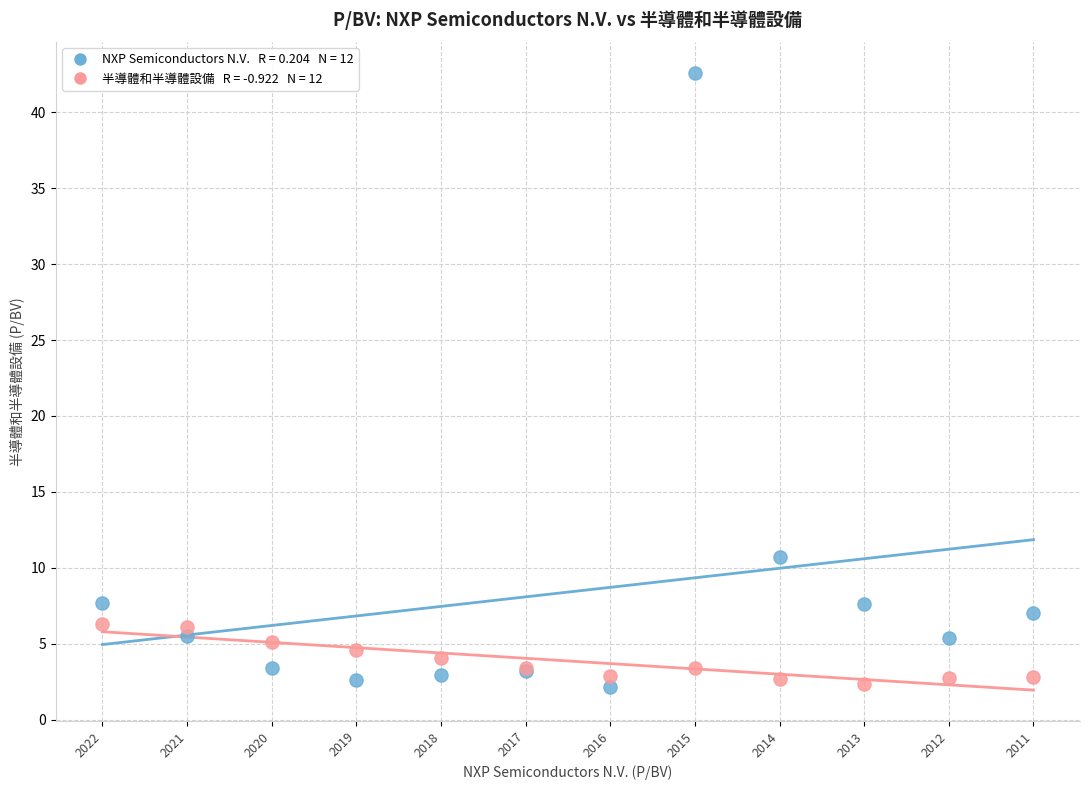

Across all series, what Y value is closest to 22?

10.7